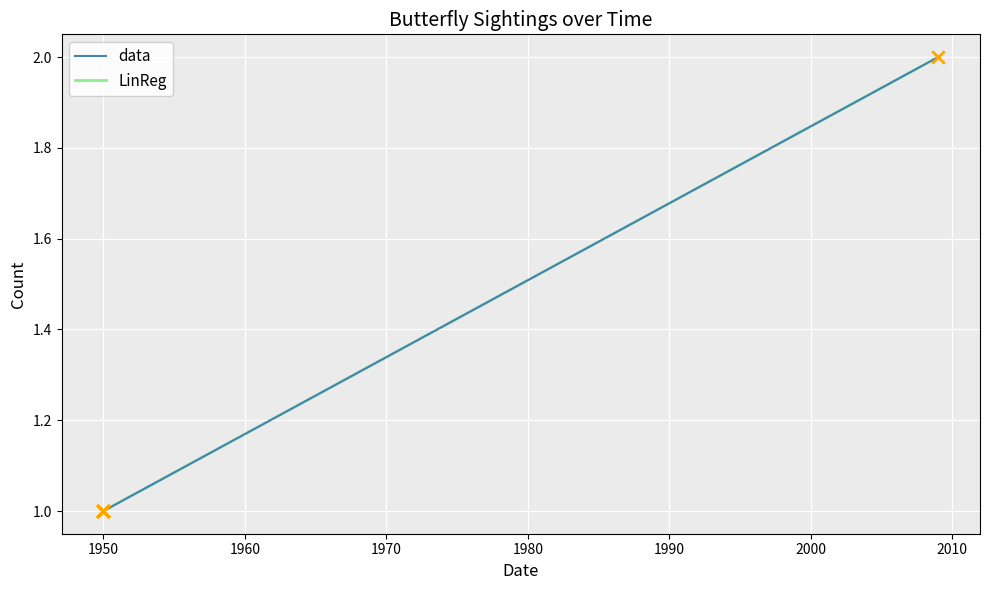

At how many categories does at least one series exceed 1?

1